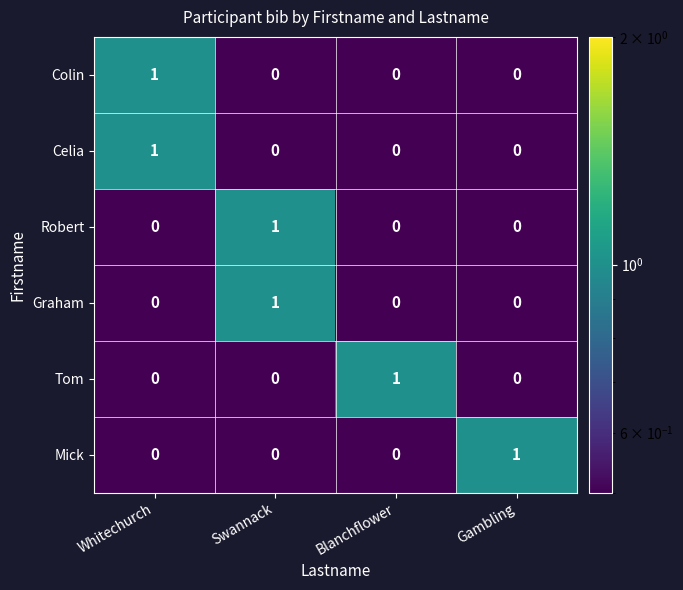

True or false: Tom has a value of 0 at Swannack.

True